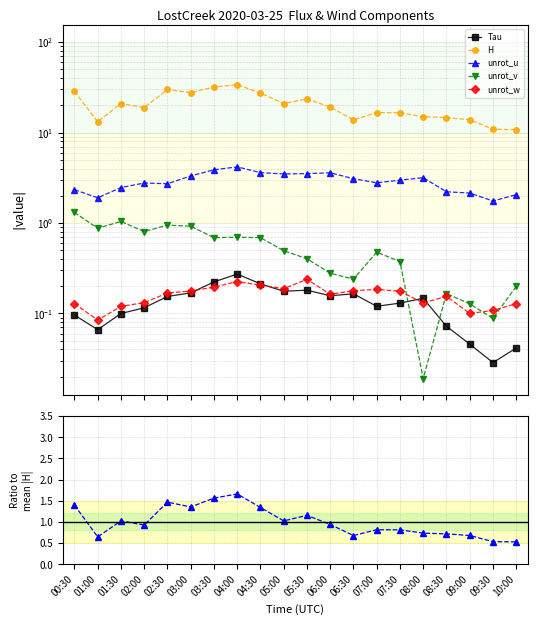

How many lines are shown in the chart?

5